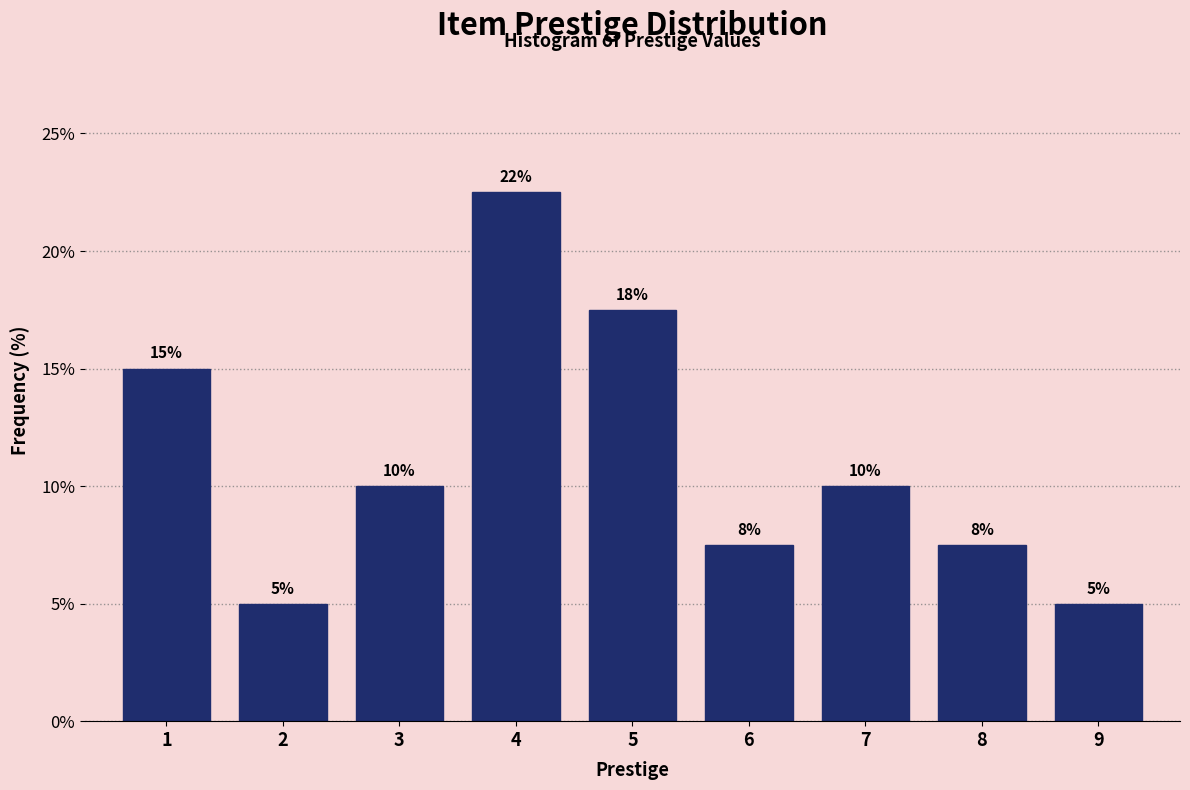

Over which range of the x-axis is the bar tallest?

3.5 to 4.5